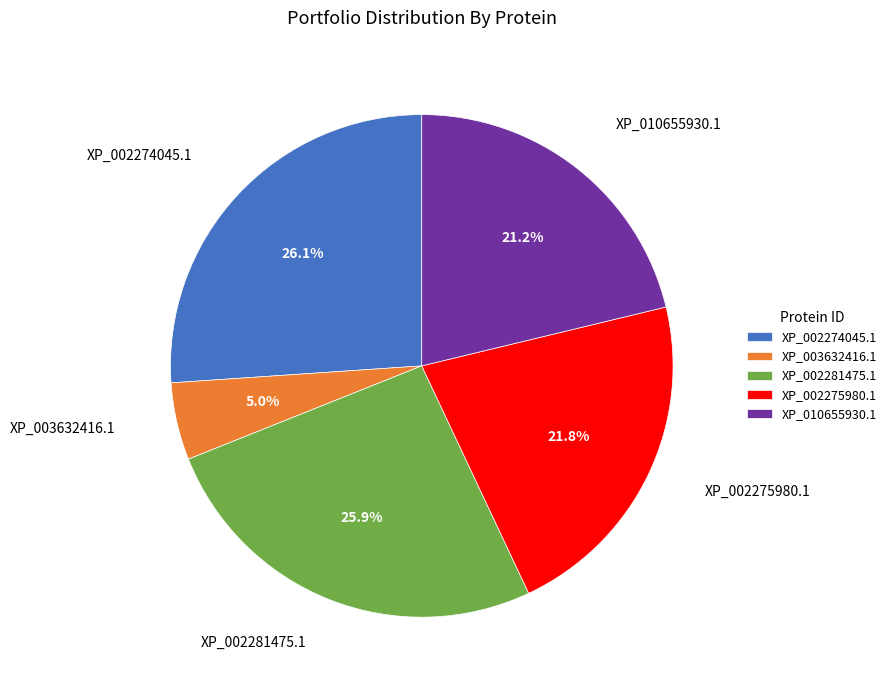

How many slices are in this pie chart?

5